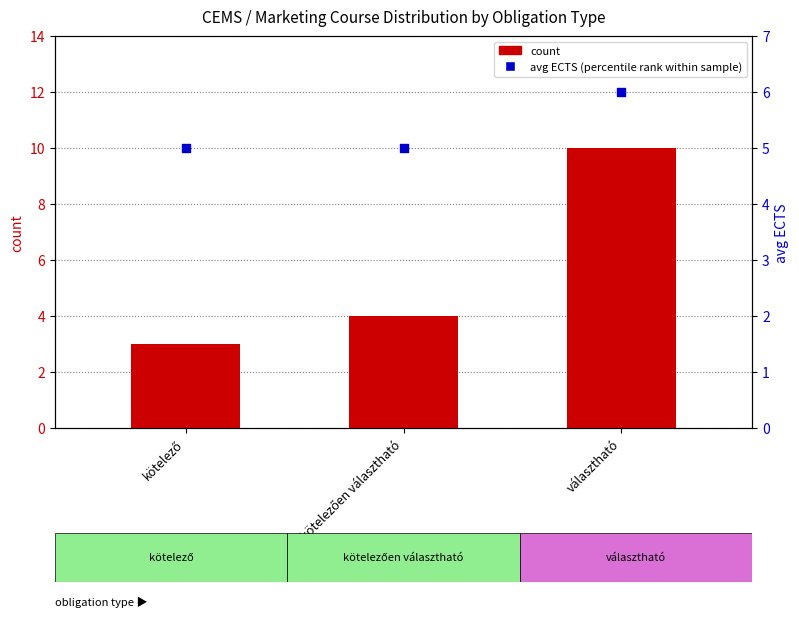

Which series contains the highest Y value?

count